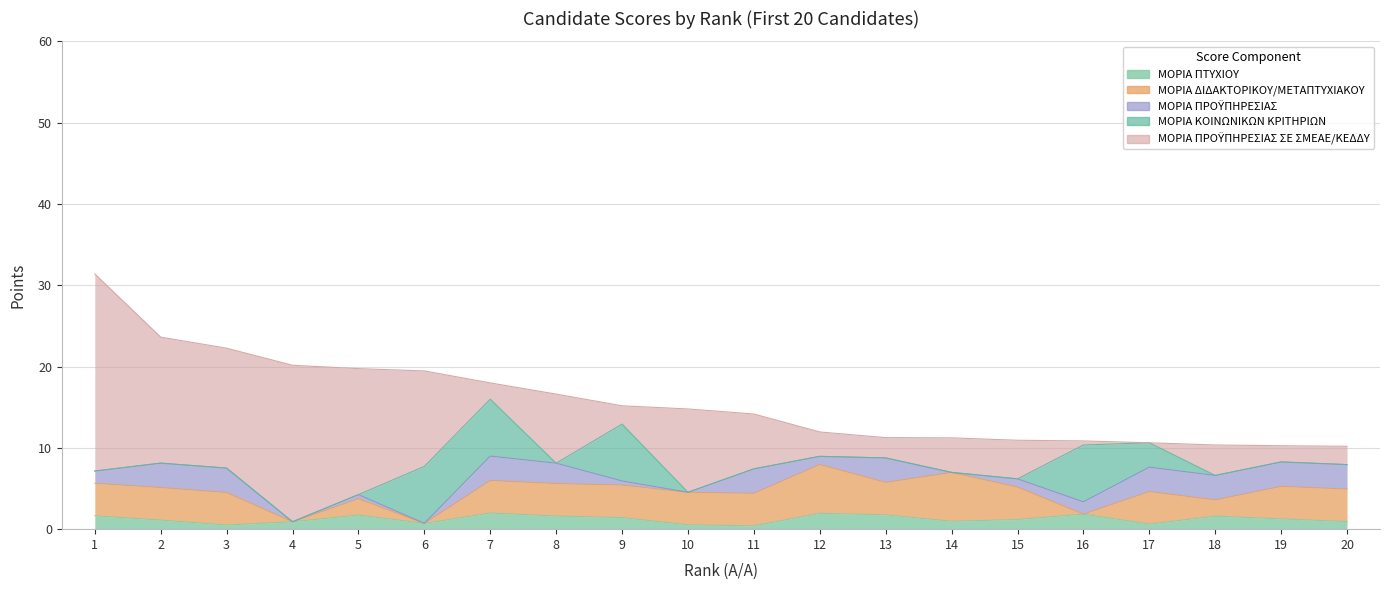

Between 9 and 20, which series saw the biggest shift?

ΜΟΡΙΑ ΚΟΙΝΩΝΙΚΩΝ ΚΡΙΤΗΡΙΩΝ